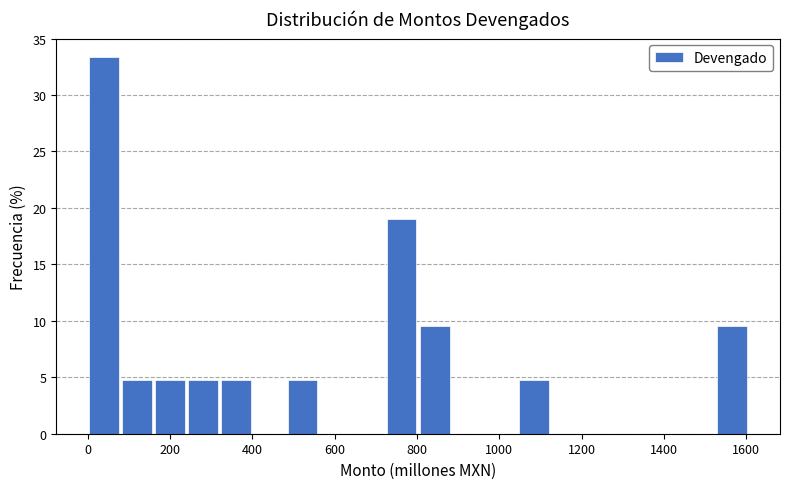

Which range on the x-axis has the tallest bar?

0 to 80